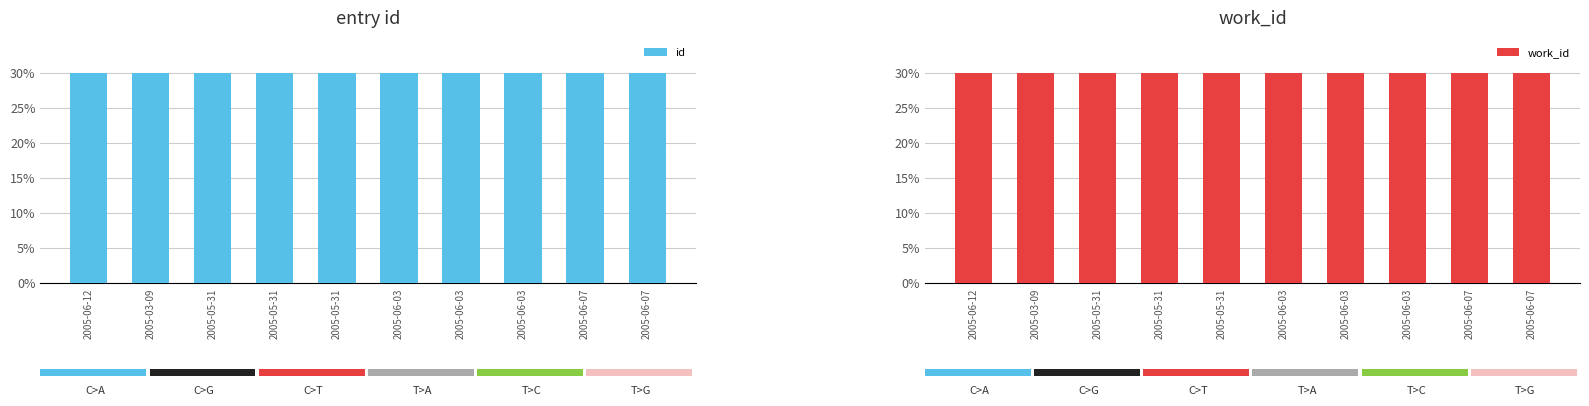

What is the highest value of the work_id series?

30.0